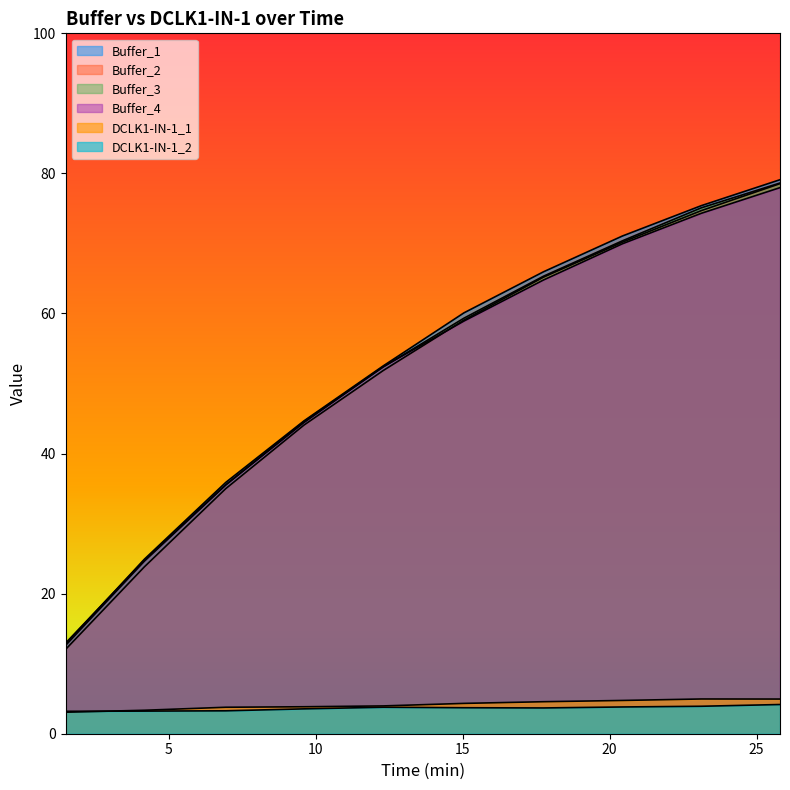

What is the maximum value for DCLK1-IN-1_1?

5.0